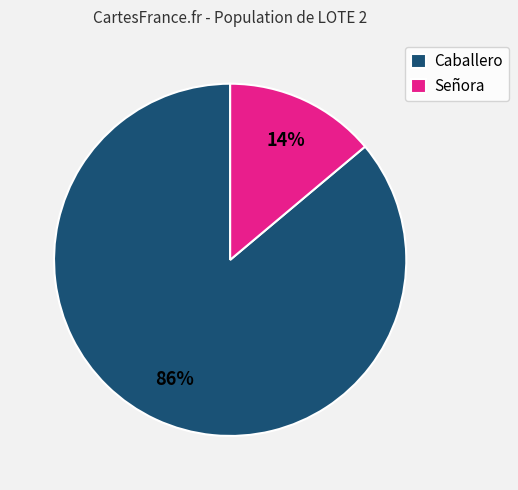

Between Caballero and Señora, which is larger?

Caballero